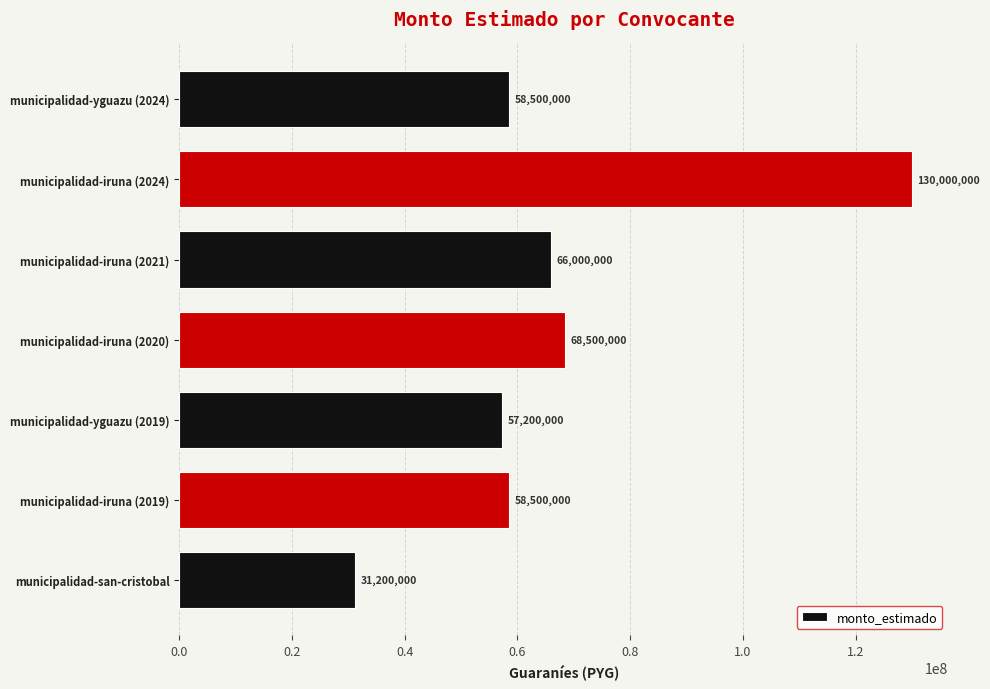

Which has a higher value, municipalidad-san-cristobal or municipalidad-iruna (2024)?

municipalidad-iruna (2024)